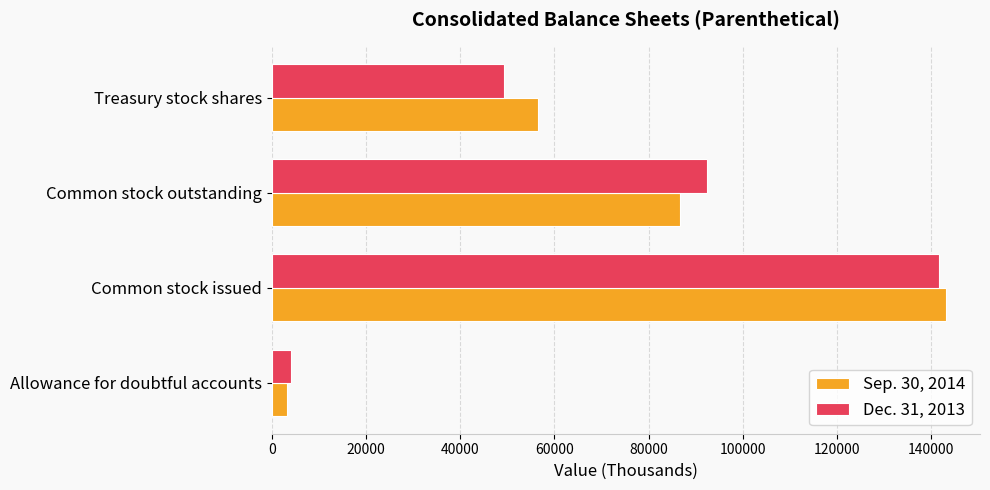

True or false: Dec. 31, 2013 has a value of 199327 at Common stock issued.

False